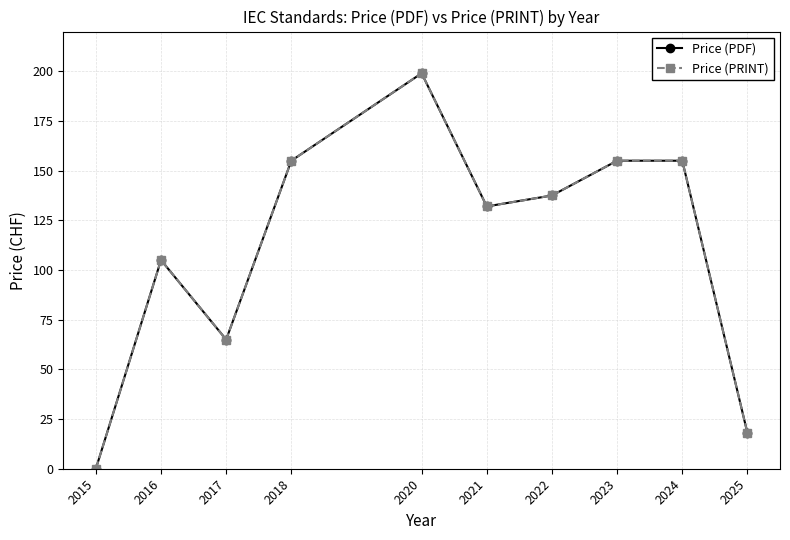

At how many categories does at least one series exceed 153?

4